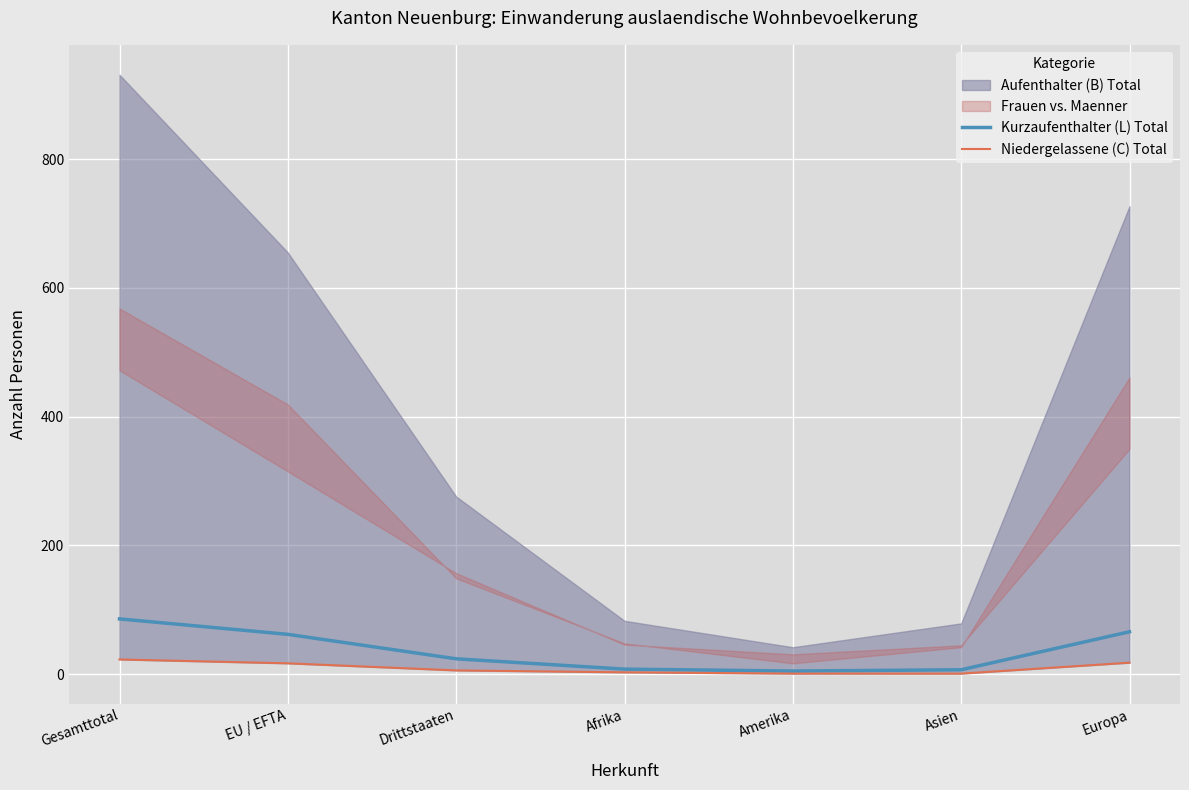

The value of Kurzaufenthalter (L) Total at Gesamttotal is 86. True or false?

True